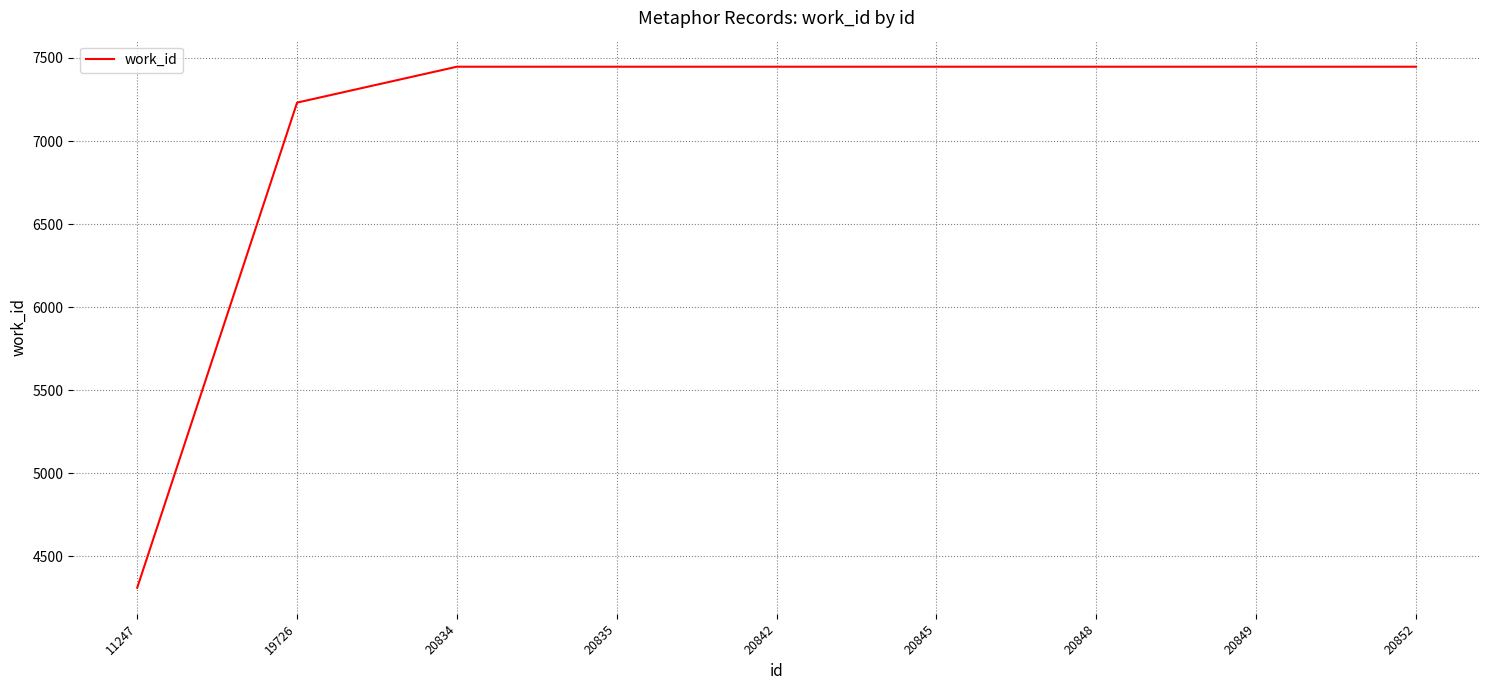

Which has a higher value, 11247 or 20835?

20835